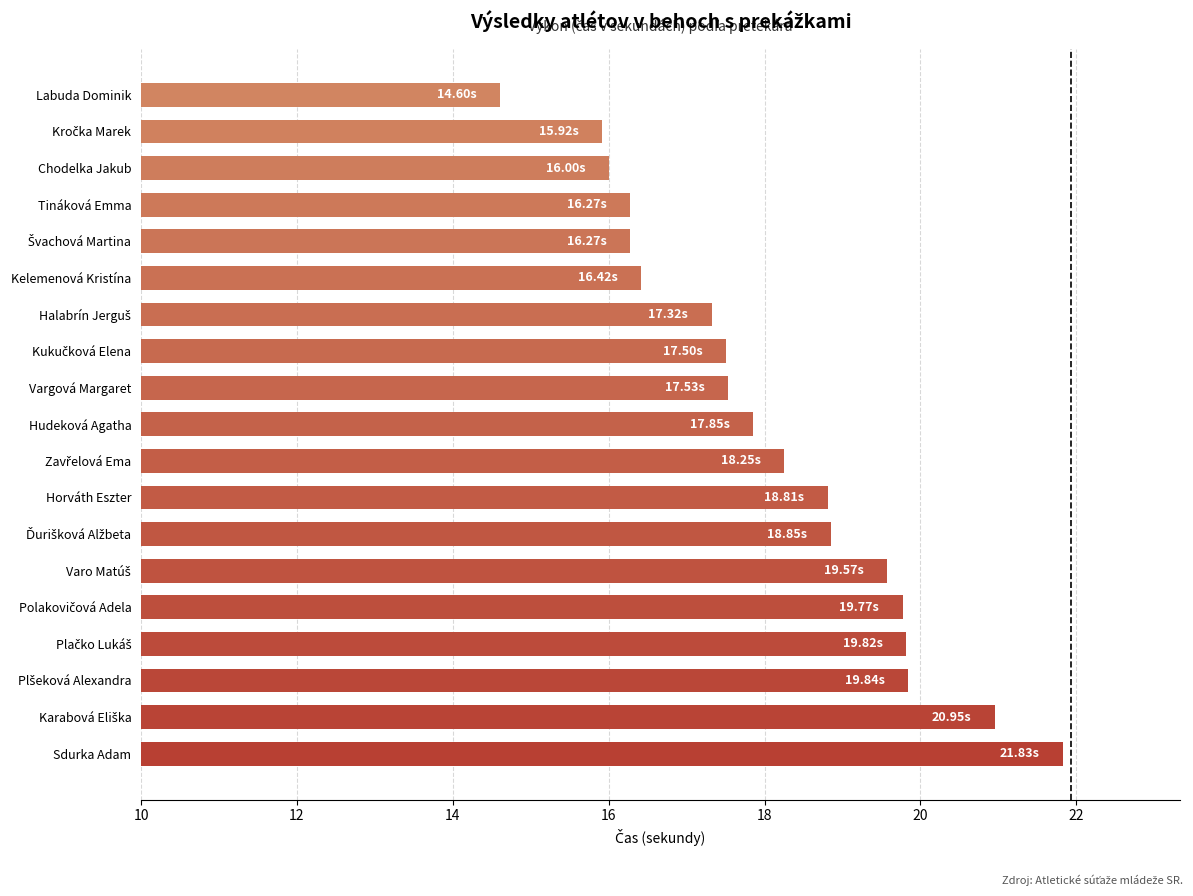

At which category does the chart reach its minimum across all series?

Labuda Dominik